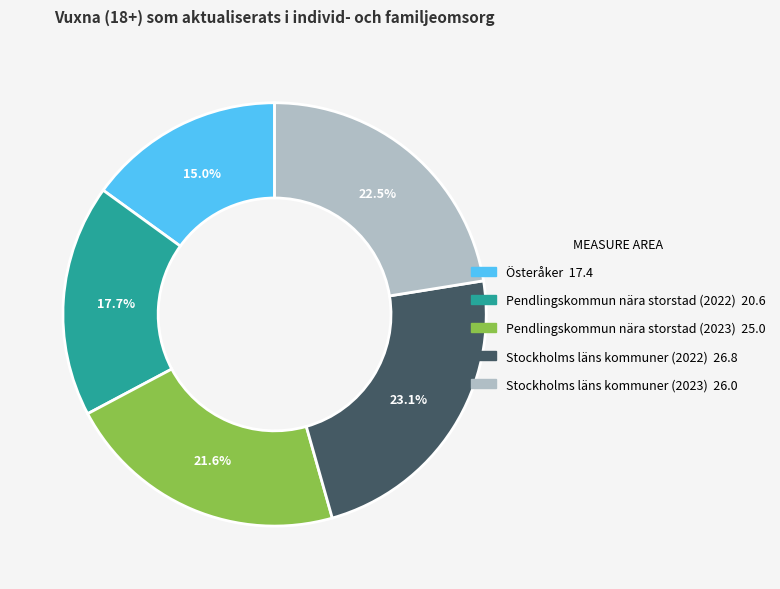

True or false: Pendlingskommun nära storstad (2023) accounts for 22% of the total.

True